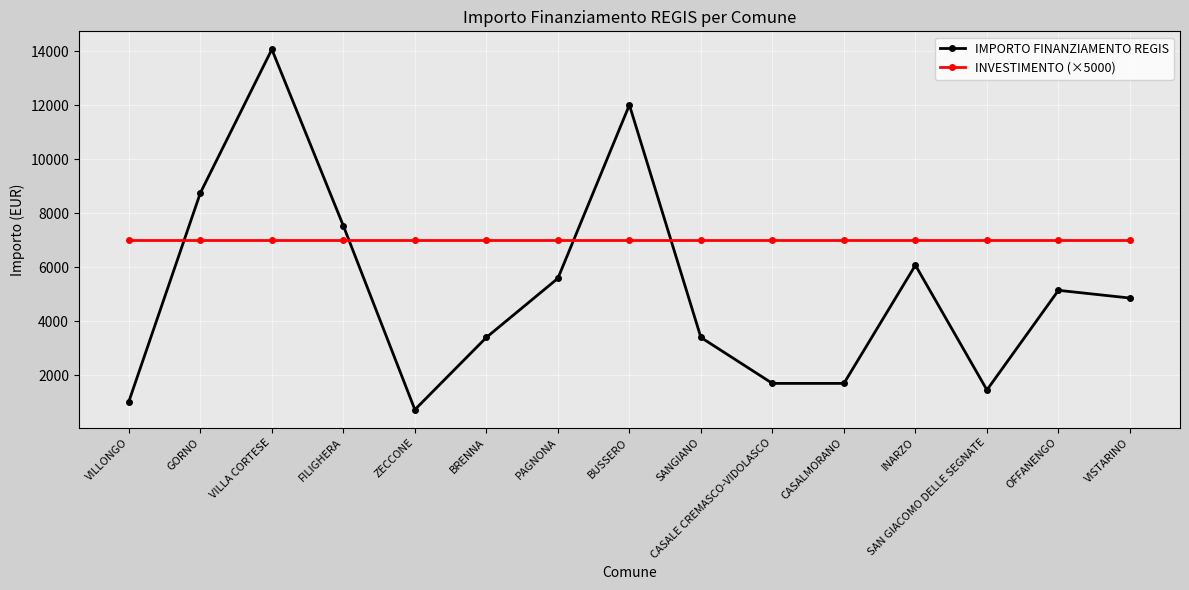

Reading left to right, transcribe all the data shown in this chart.

IMPORTO FINANZIAMENTO REGIS: VILLONGO=1029	GORNO=8748	VILLA CORTESE=14063	FILIGHERA=7533	ZECCONE=729	BRENNA=3402	PAGNONA=5589	BUSSERO=12005	SANGIANO=3402	CASALE CREMASCO-VIDOLASCO=1701	CASALMORANO=1701	INARZO=6075	SAN GIACOMO DELLE SEGNATE=1458	OFFANENGO=5145	VISTARINO=4860
INVESTIMENTO (×5000): VILLONGO=7000	GORNO=7000	VILLA CORTESE=7000	FILIGHERA=7000	ZECCONE=7000	BRENNA=7000	PAGNONA=7000	BUSSERO=7000	SANGIANO=7000	CASALE CREMASCO-VIDOLASCO=7000	CASALMORANO=7000	INARZO=7000	SAN GIACOMO DELLE SEGNATE=7000	OFFANENGO=7000	VISTARINO=7000